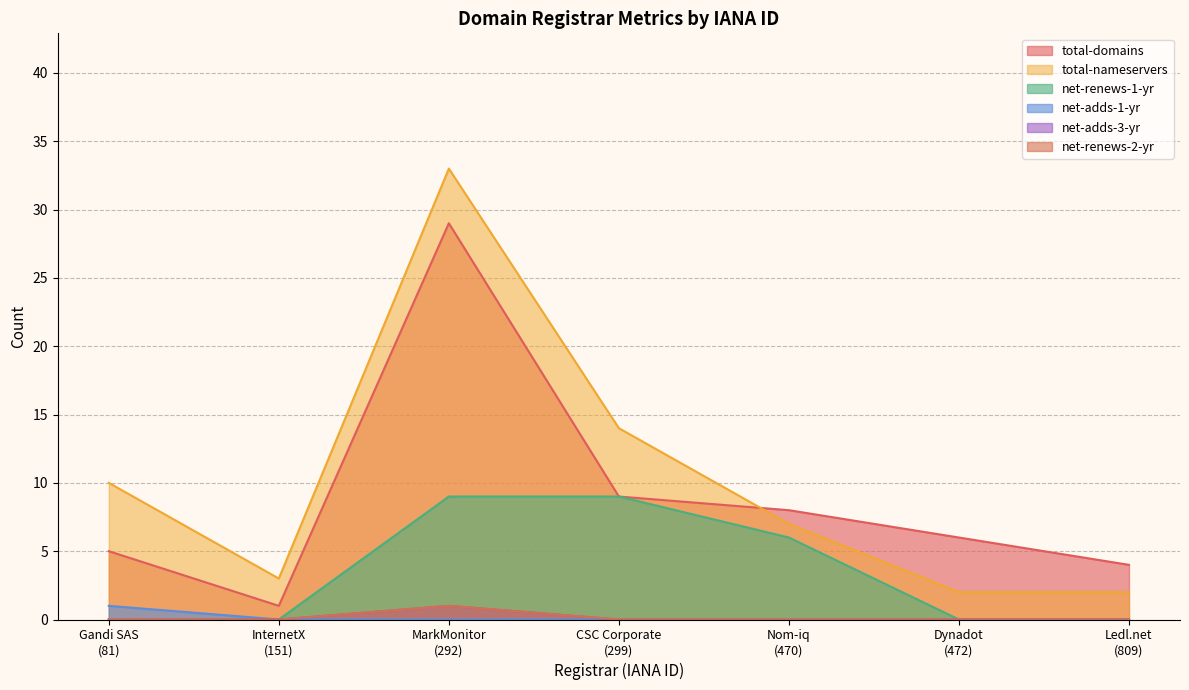

The total-nameservers series shows 18 at 886. True or false?

False